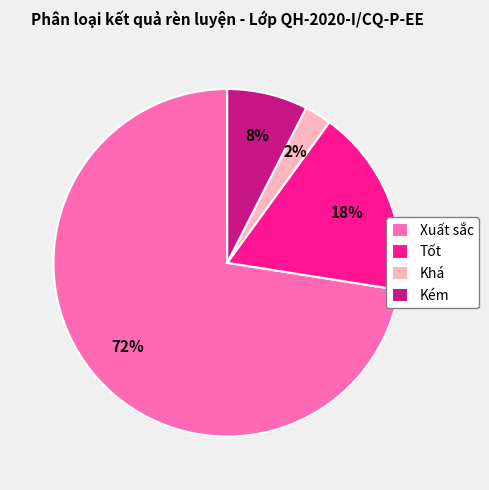

Rank the categories by value from lowest to highest.

Khá, Kém, Tốt, Xuất sắc